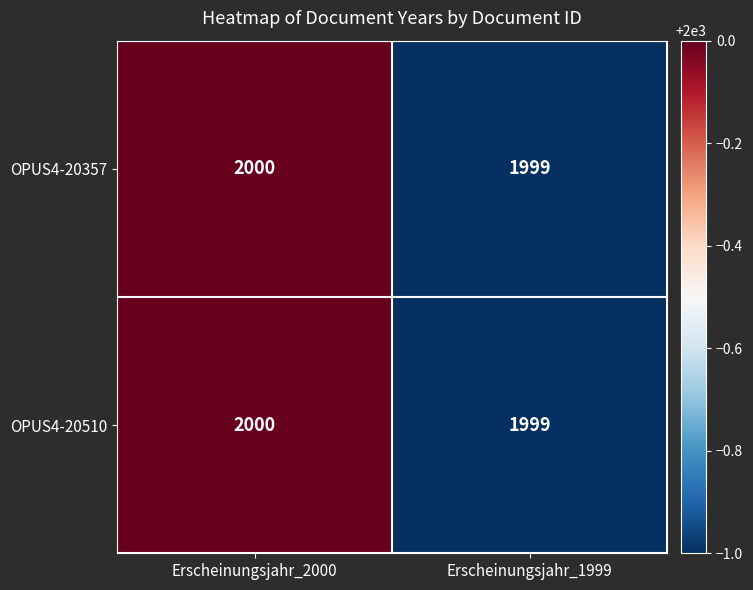

Reading right to left, transcribe all the data shown in this chart.

OPUS4-20357: Erscheinungsjahr_1999=1999	Erscheinungsjahr_2000=2000
OPUS4-20510: Erscheinungsjahr_1999=1999	Erscheinungsjahr_2000=2000